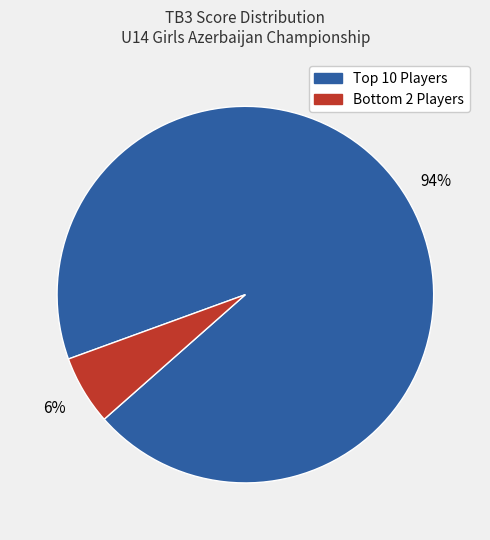

To the nearest percent, what is the difference between the largest and smallest slice percentages?

88%